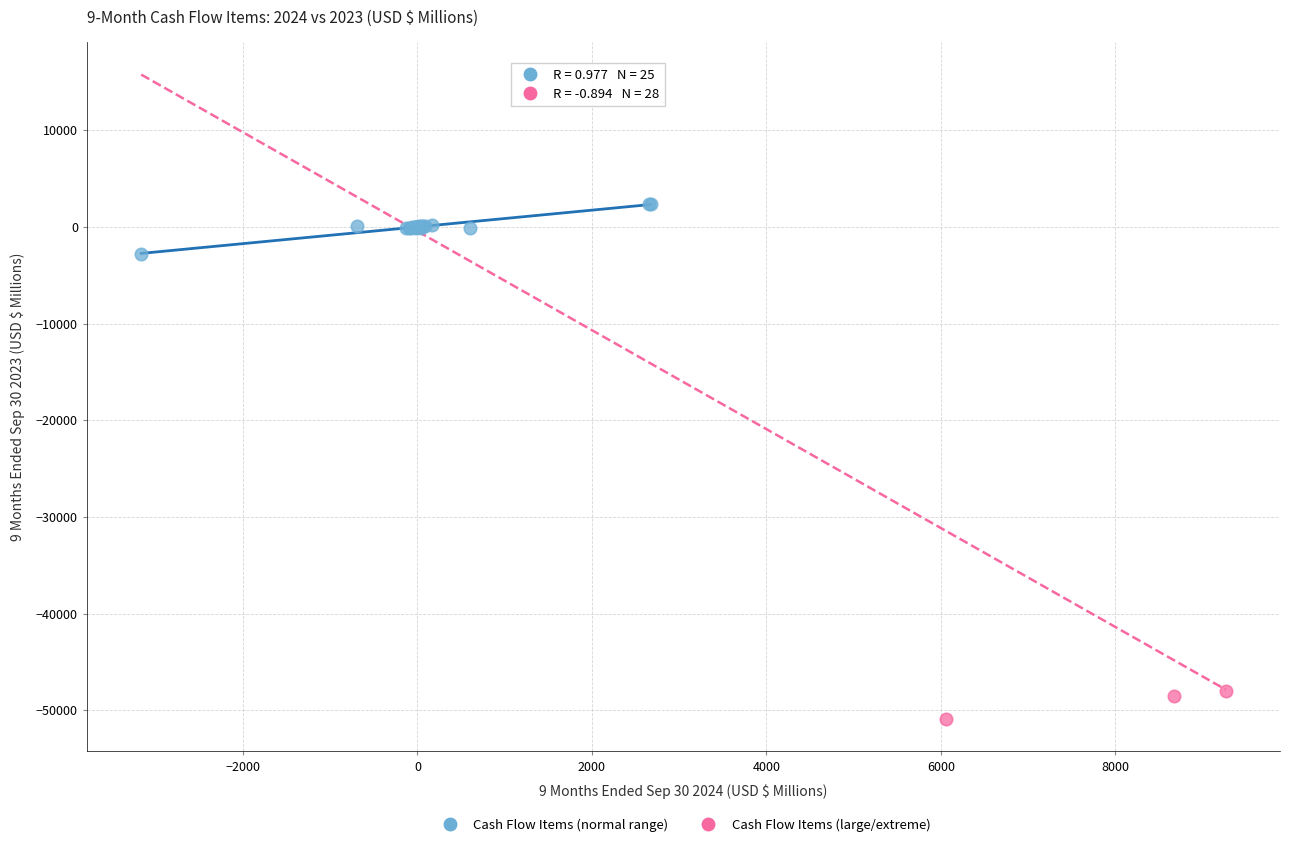

Which series contains the lowest Y value?

Cash Flow Items (large/extreme)